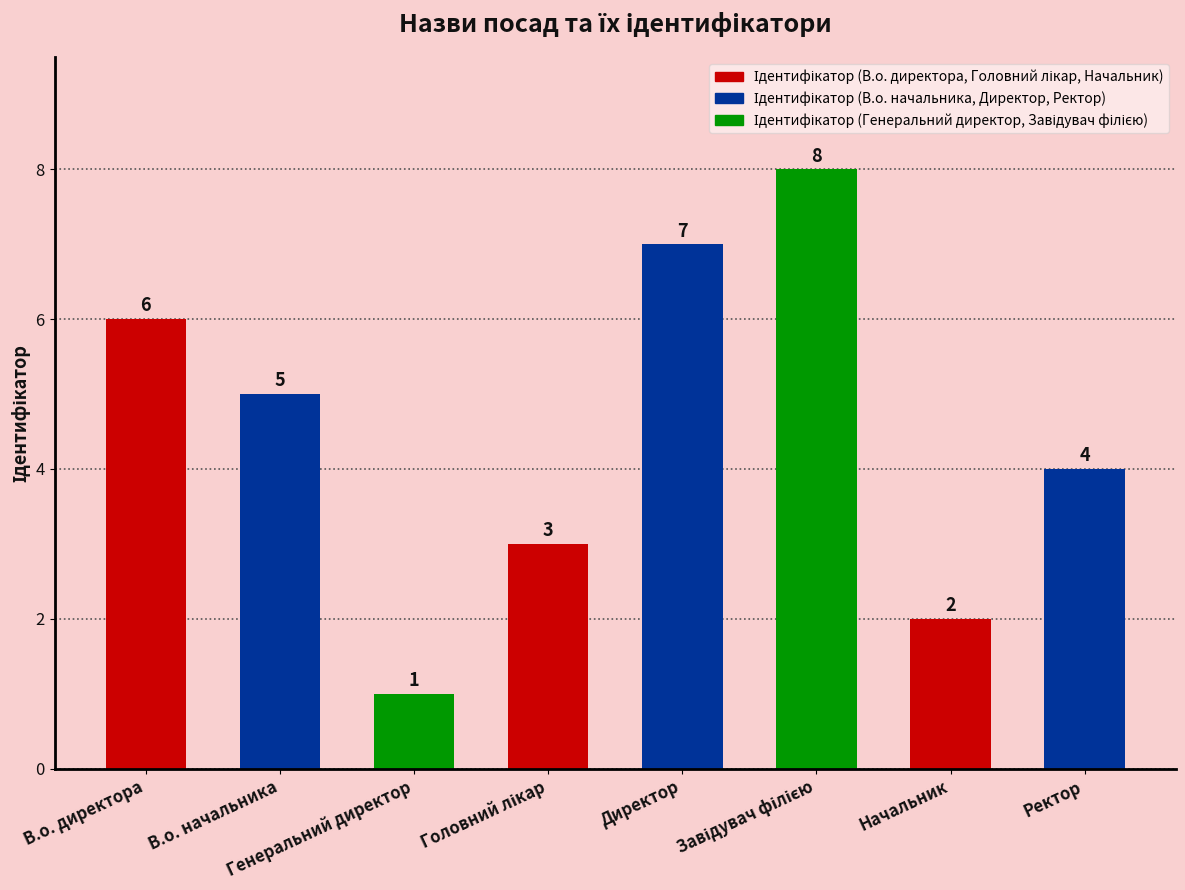

What is the greatest value displayed?

8